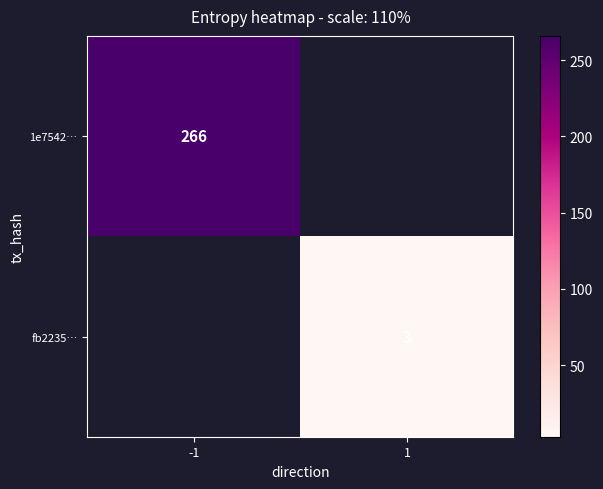

True or false: 1e7542… has a value of 97 at -1.

False